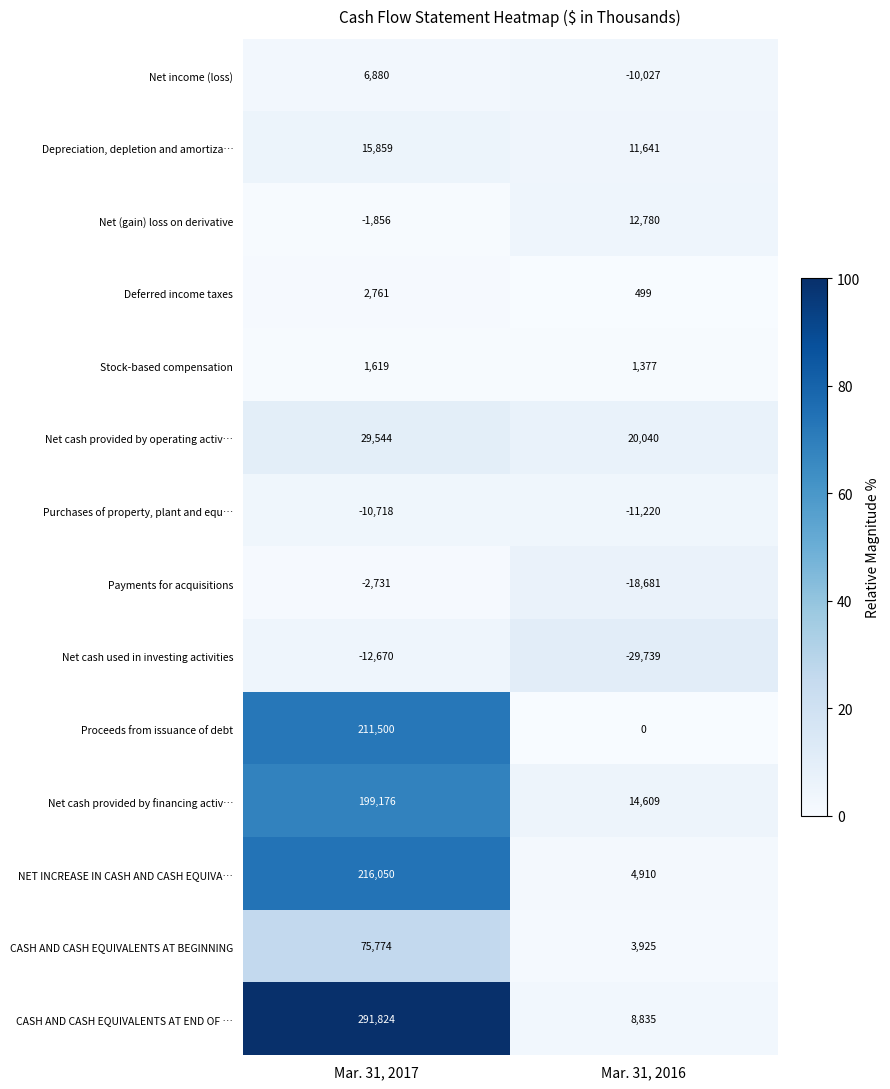

List the labels in order of Net (gain) loss on derivative value, largest first.

Mar. 31, 2016, Mar. 31, 2017